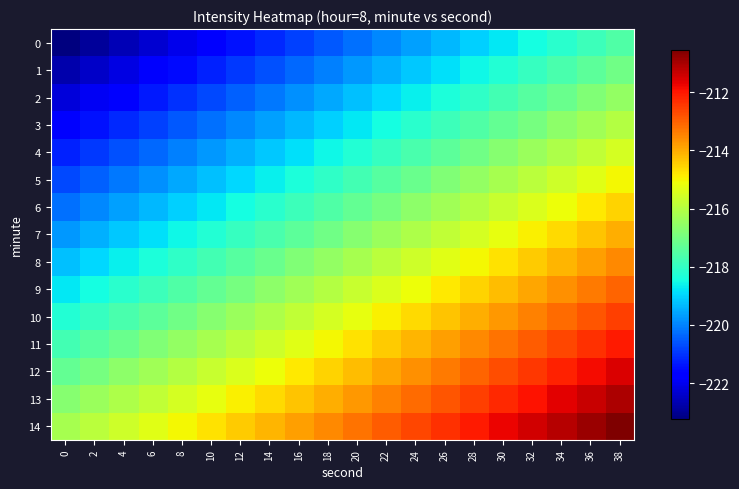

What is the difference between the highest and lowest values at 30?

7.0